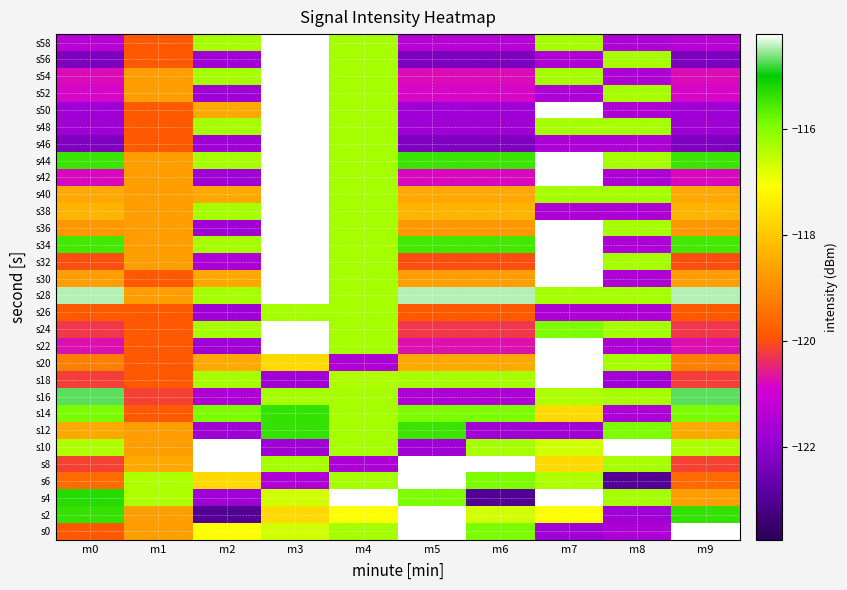

At which category is the sum across all series the highest?

m3